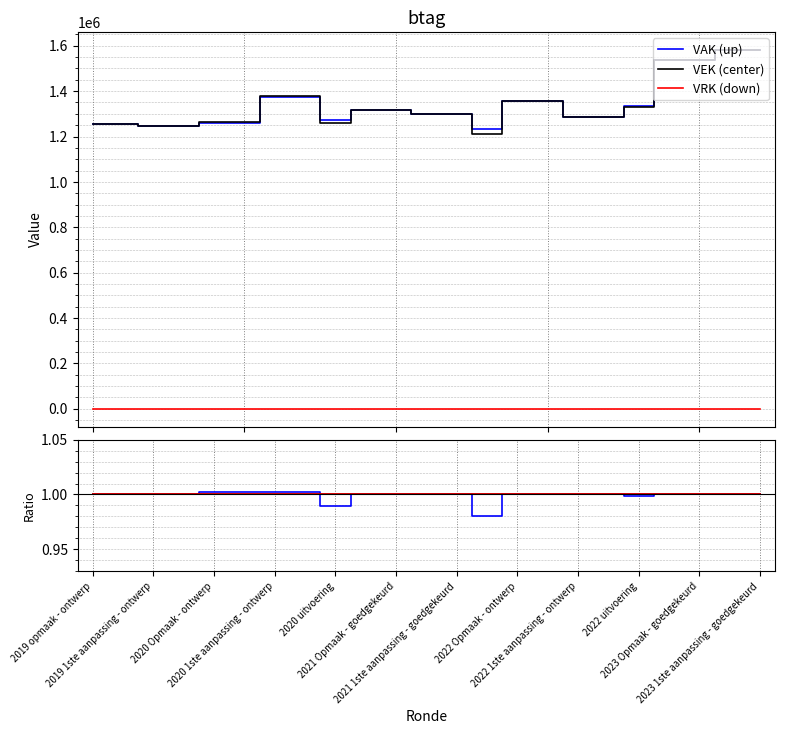

True or false: center and VRK/VAK intersect in this chart.

False